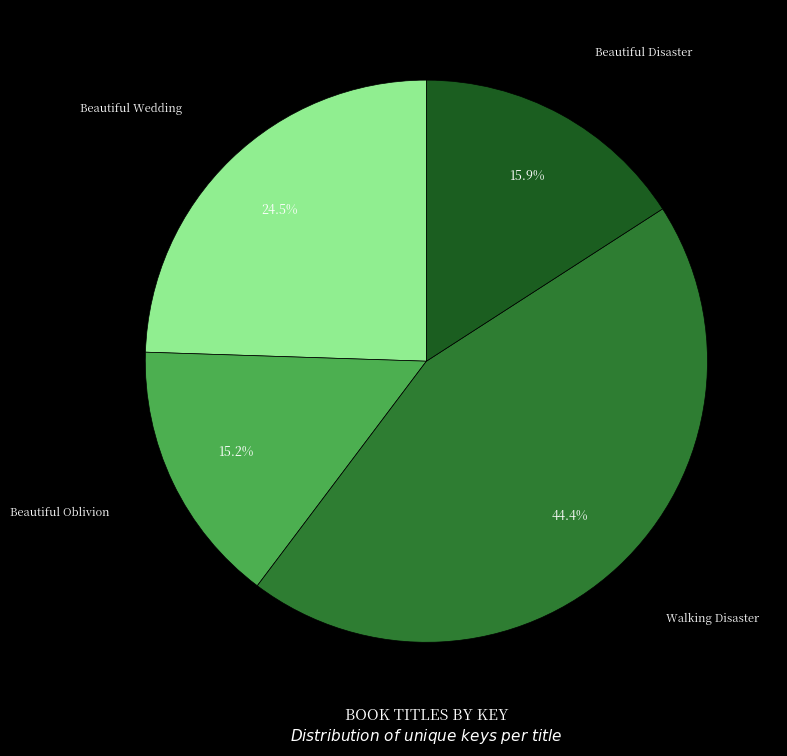

To the nearest percent, what is the average slice percentage?

25%